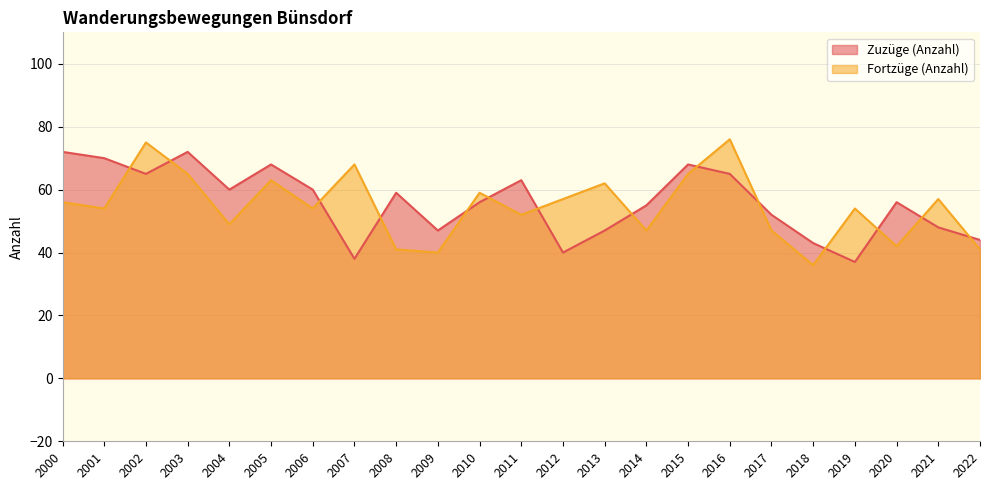

In Fortzüge (Anzahl), how many points are higher than both neighbors (excluding endpoints)?

8